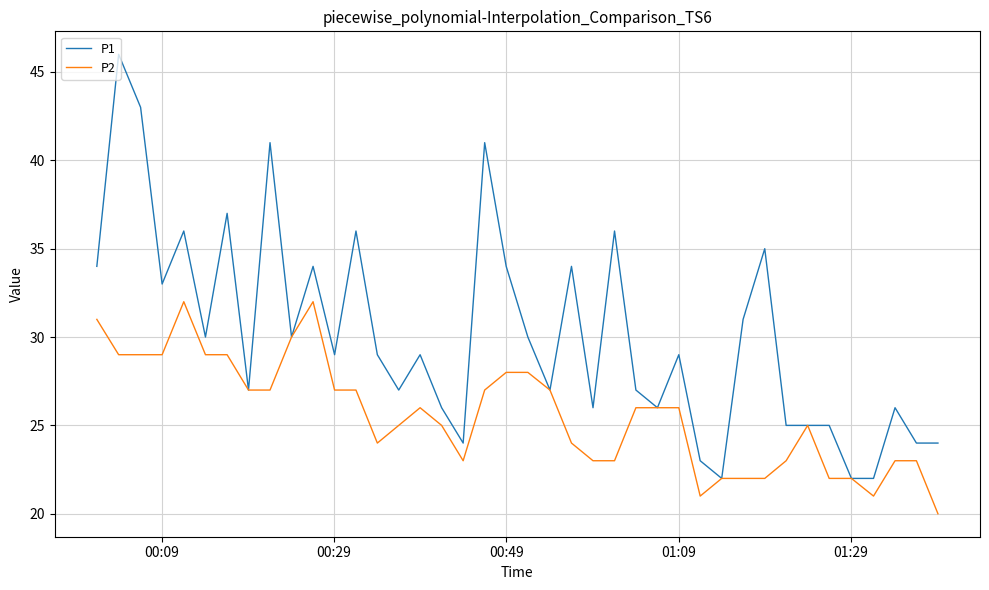

Which series has the largest total across all categories?

P1